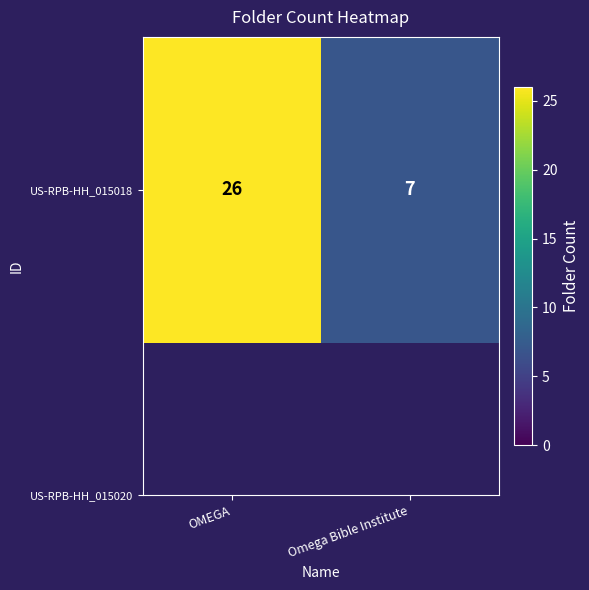

The chart shows a value of 26 at OMEGA. True or false?

True